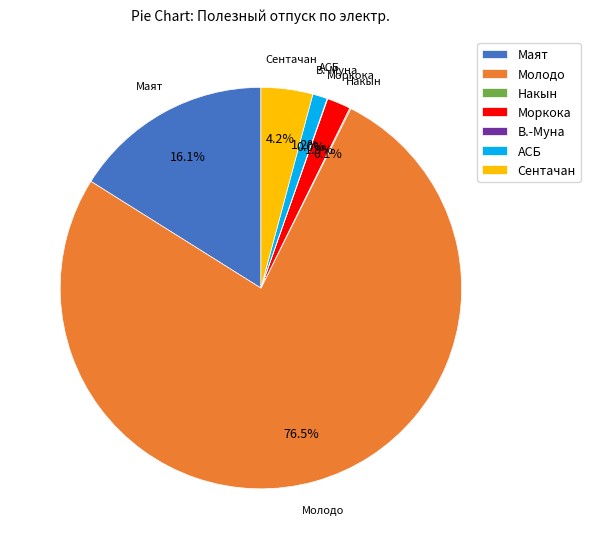

Is Молодо the majority of the pie?

Yes